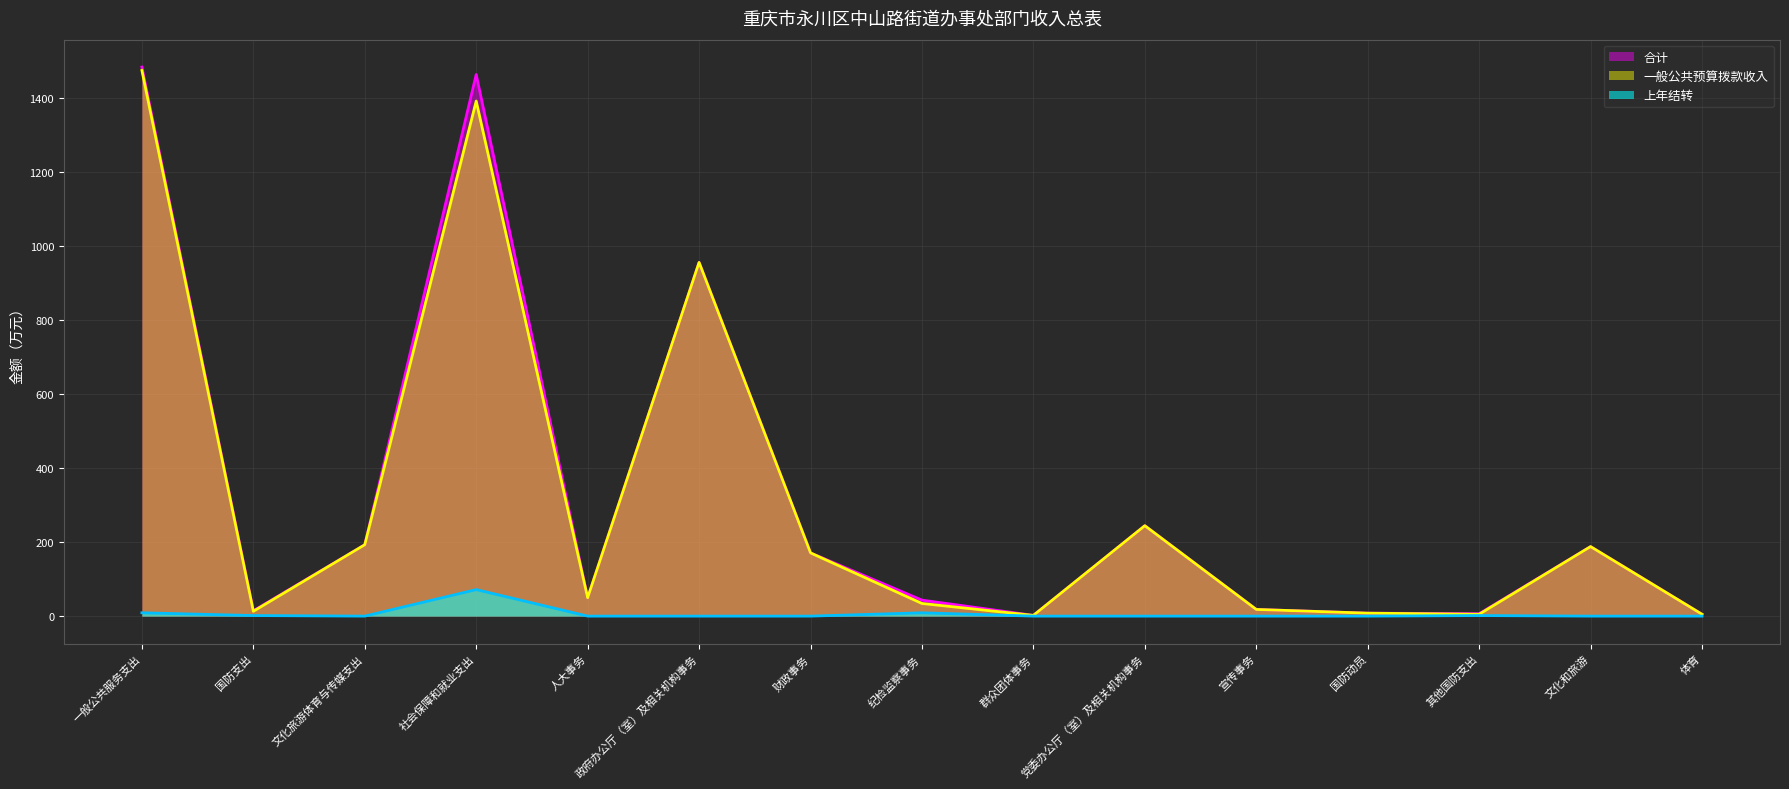

What is the label of the 15th point from the left?

体育